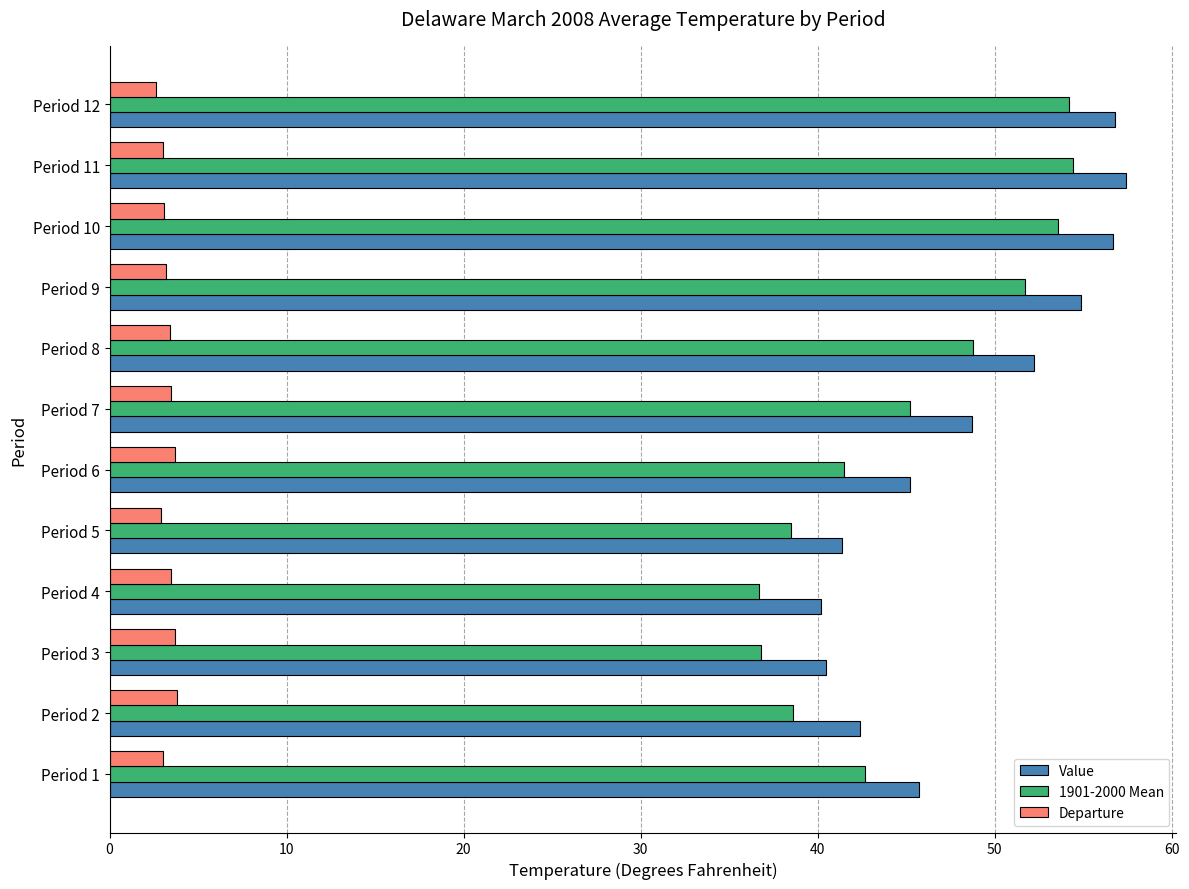

What is the difference between the highest and lowest values at Period 3?

36.8